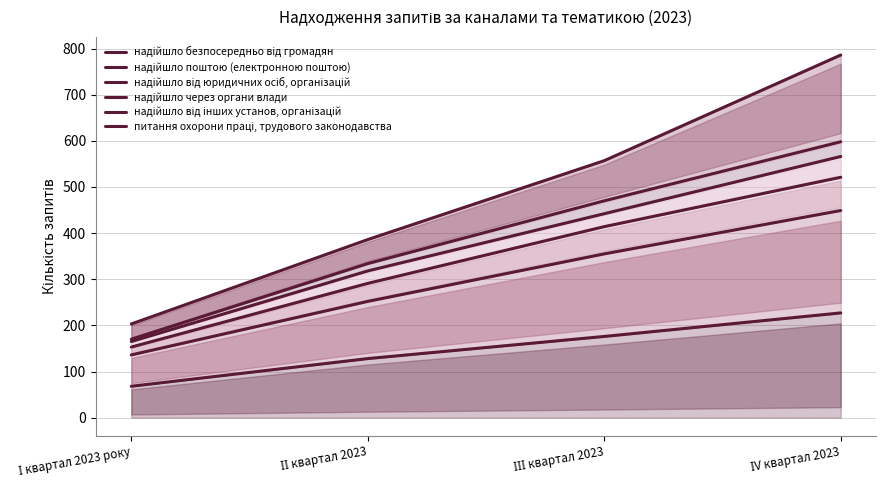

True or false: надійшло від інших установ, організацій and надійшло через органи влади cross at least once.

False